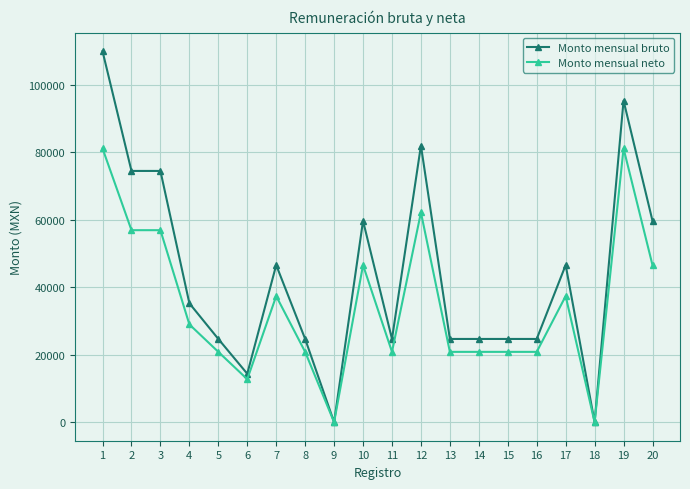

Which series has the largest range (max minus min)?

Monto mensual bruto